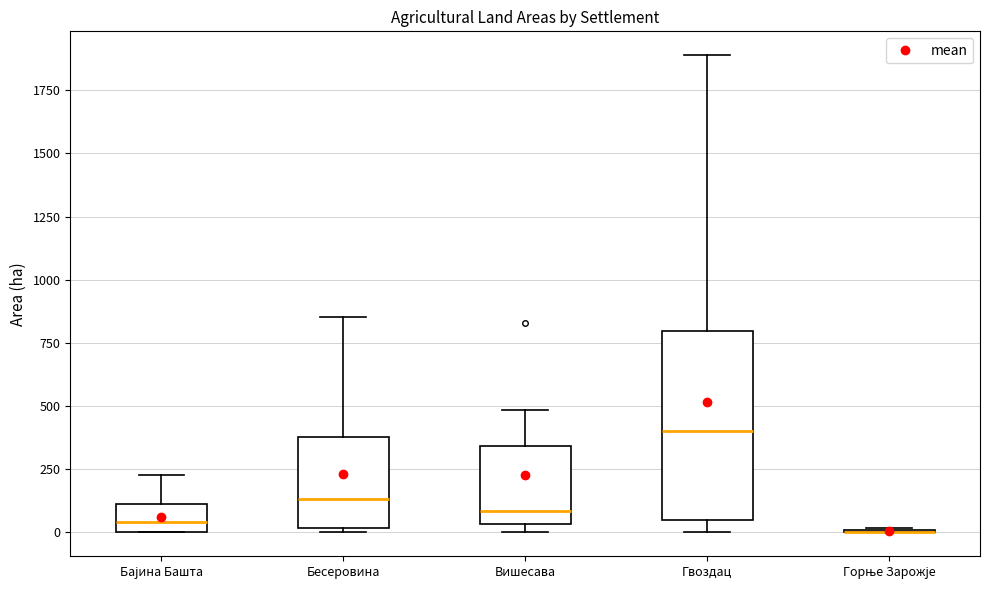

Comparing the boxes themselves (not the whiskers), which one is the tallest?

Гвоздац